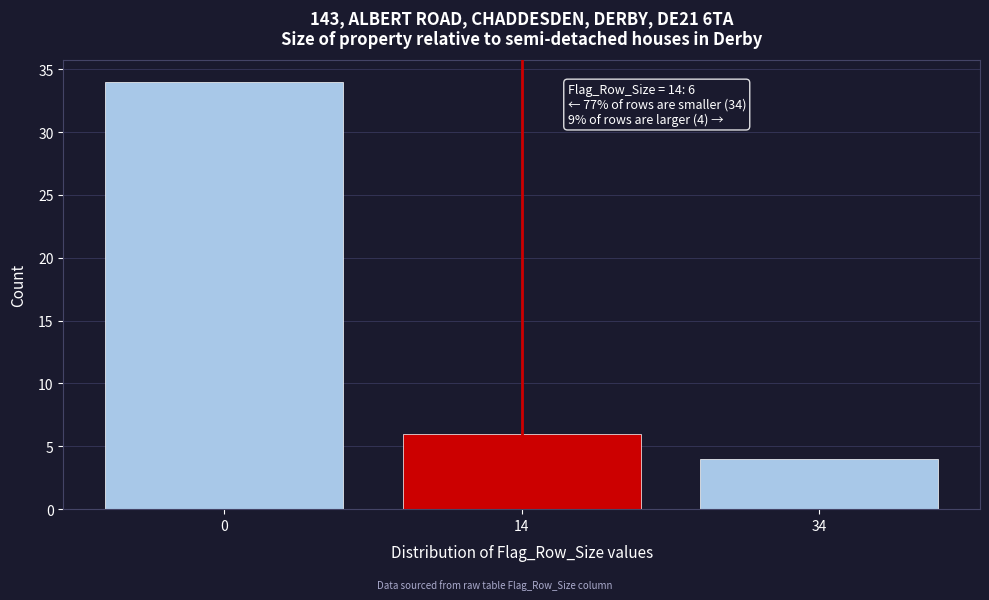

Reading left to right, what are all the values shown in this chart?

0=34	14=6	34=4